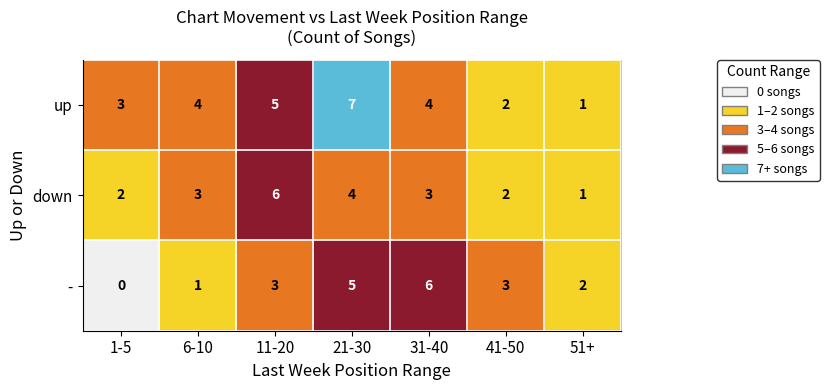

How many positive values does the - series have?

6